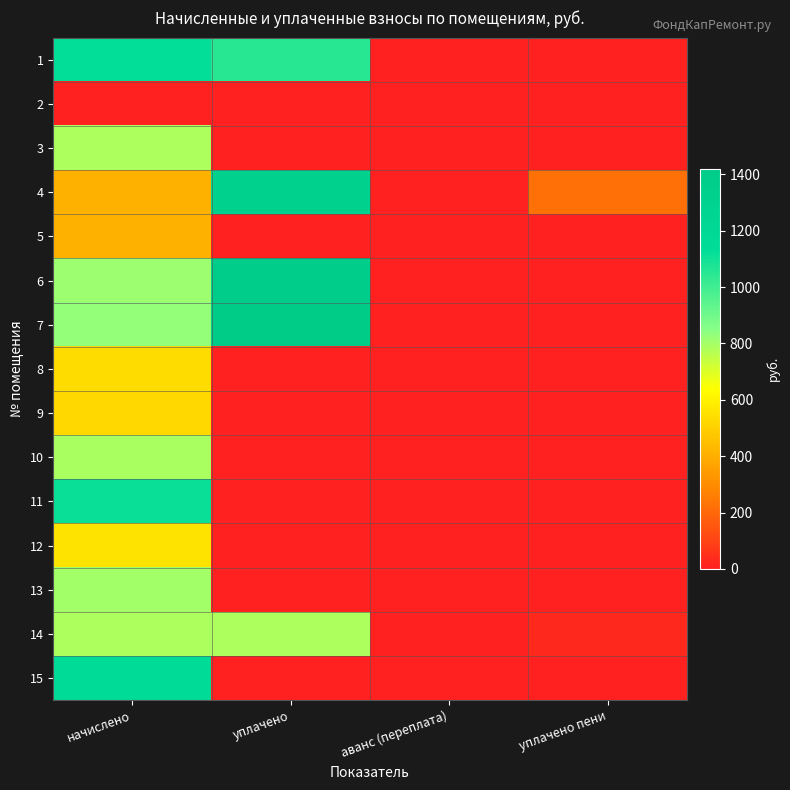

What is the total value across all series at уплачено?

5978.8